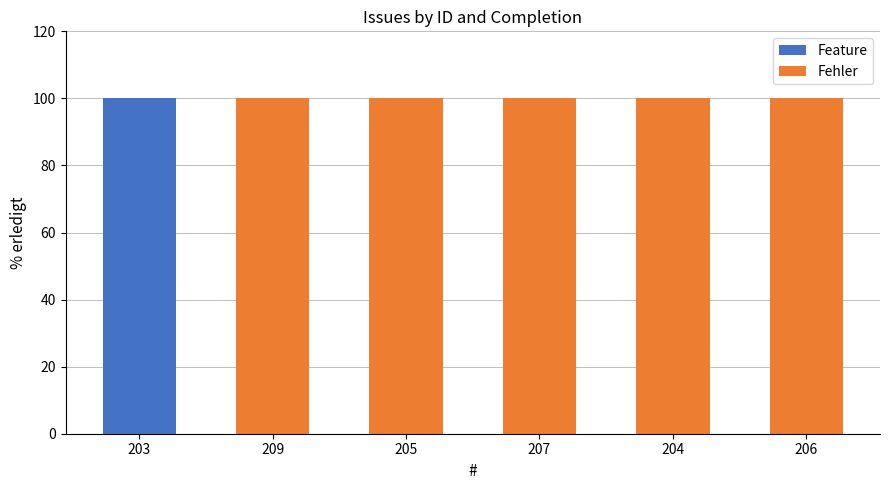

At 209, list the series in order from smallest to largest.

Feature, Fehler